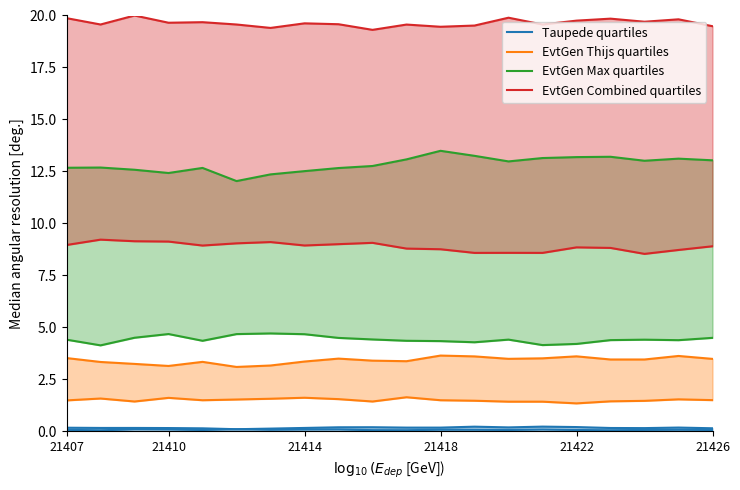

How many categories are shown in the chart?

20